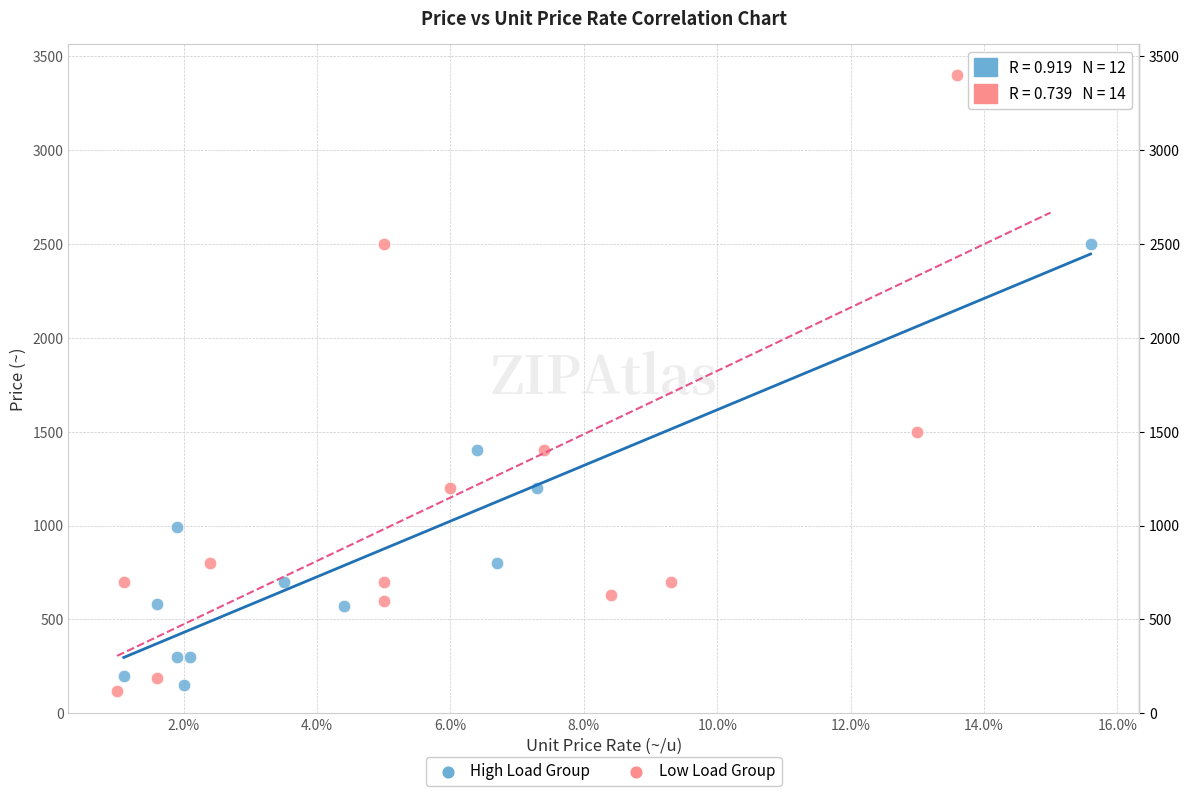

Which series reaches the maximum Y coordinate?

Low Load Group